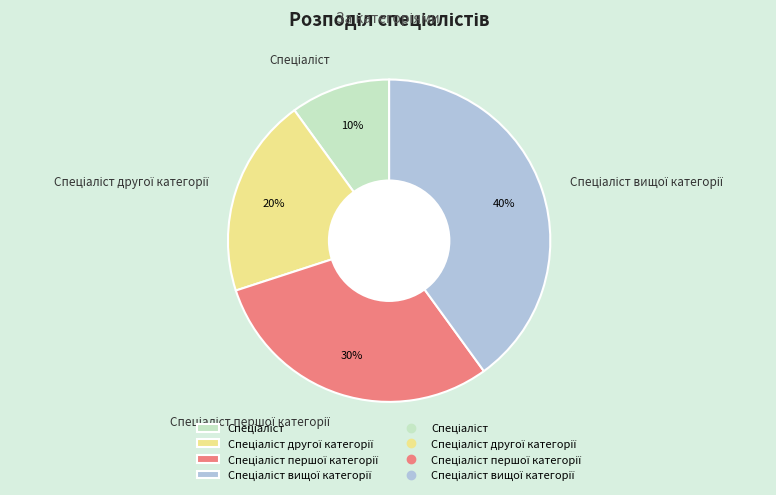

To the nearest percent, what is the average slice percentage?

25%